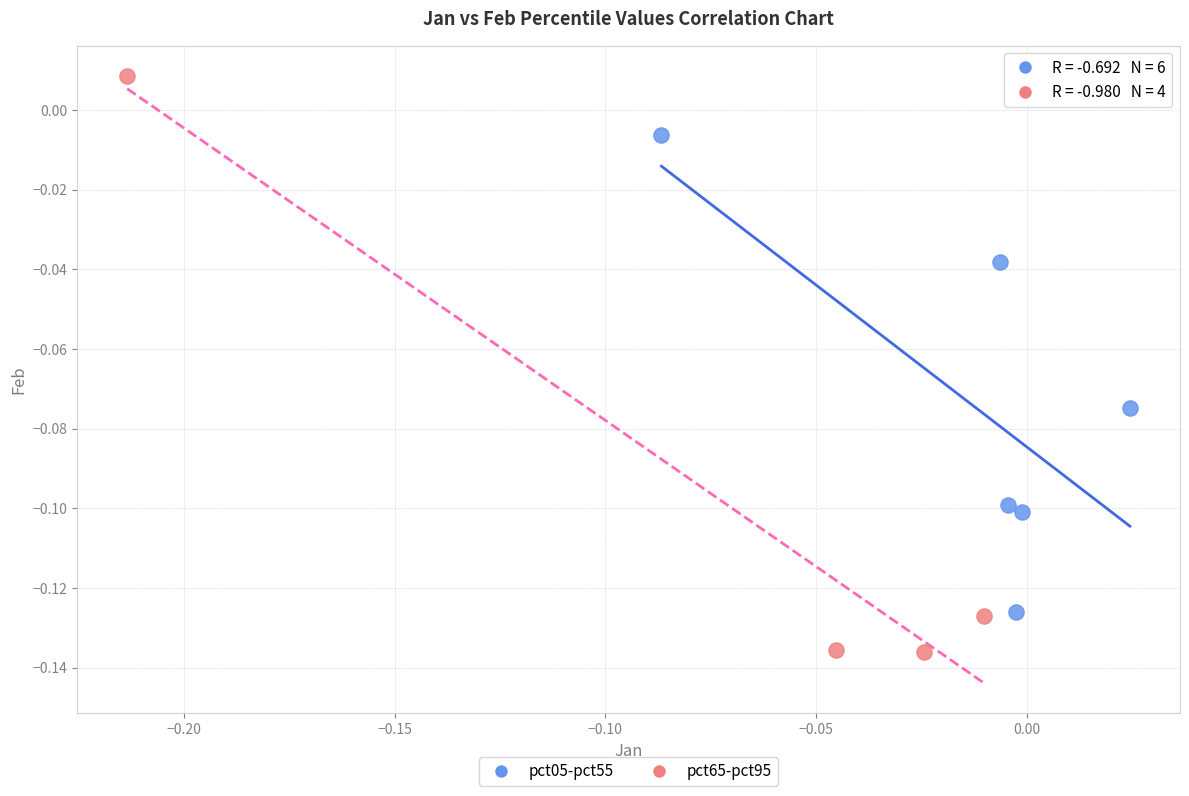

Which series has the widest spread of Y values?

pct65-pct95